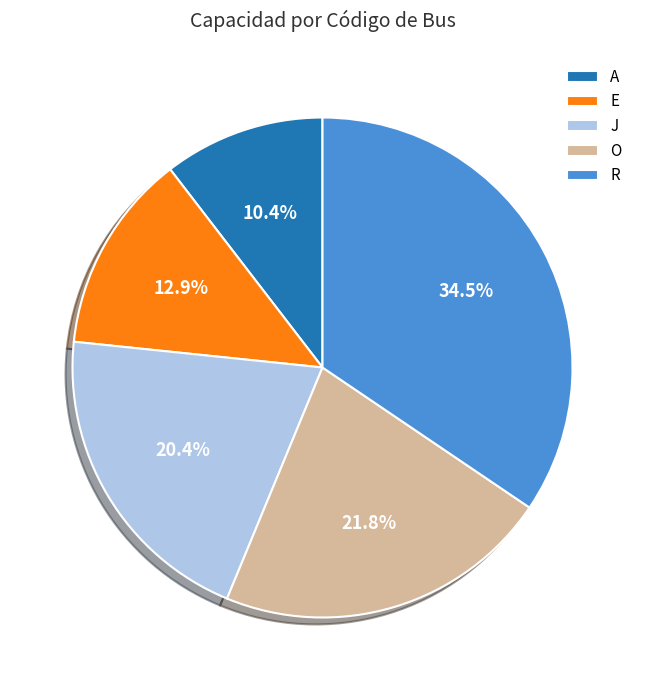

Rank the categories by value from lowest to highest.

A, E, J, O, R